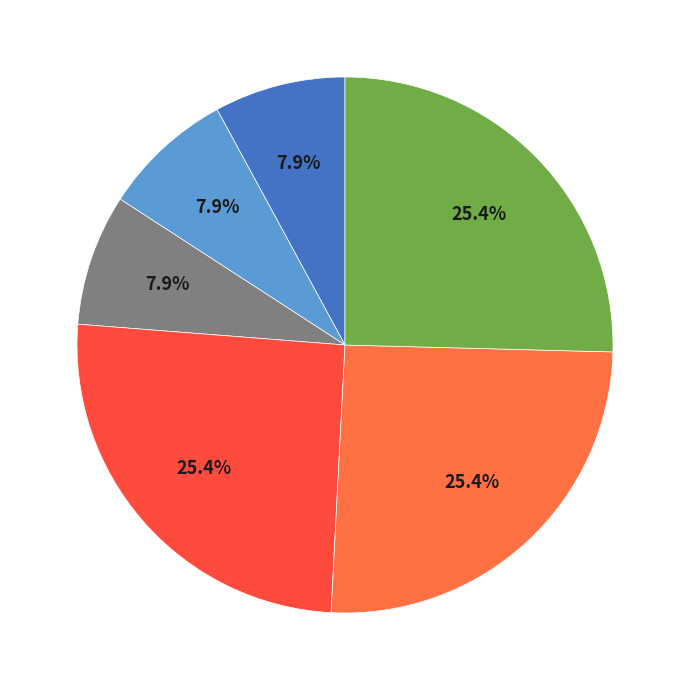

How many slices are in this pie chart?

6